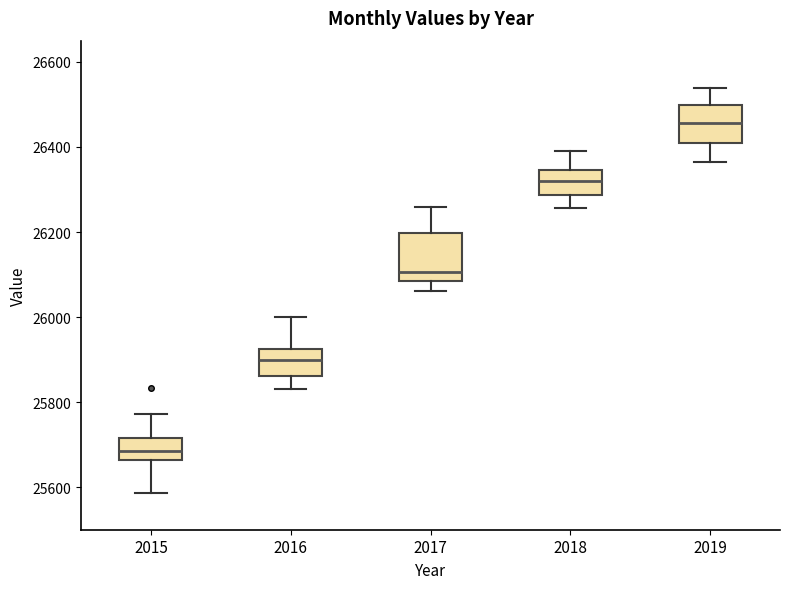

Which box is the tallest, from its lower edge to its upper edge?

2017